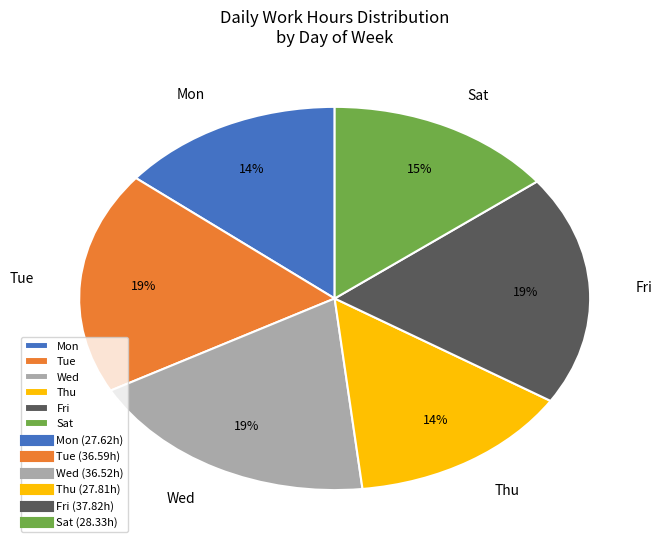

To the nearest percent, what portion does Fri represent?

19%